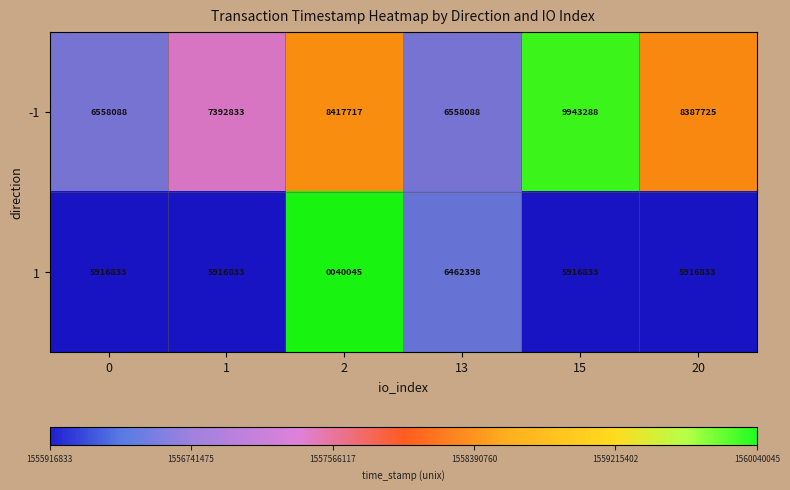

List the series in order of their peak value, lowest first.

1, -1